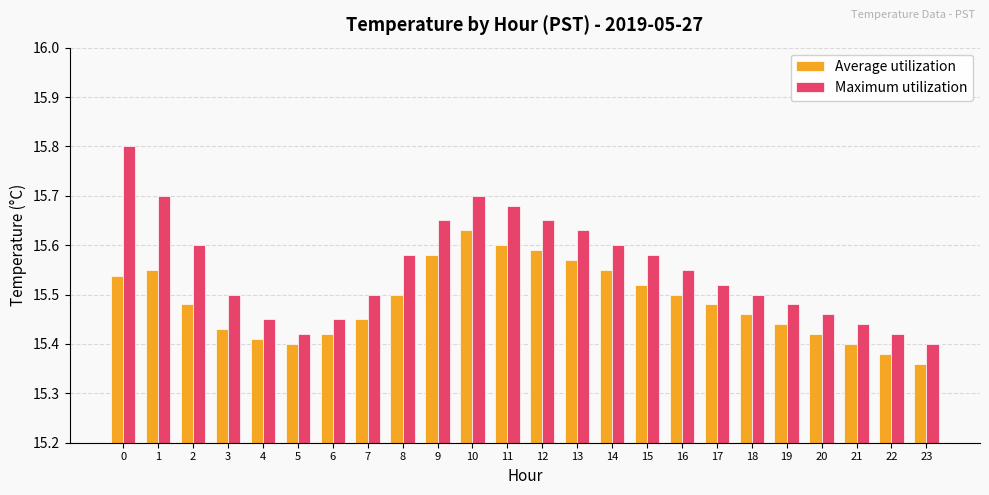

How many Maximum utilization values are between 15 and 16?

24